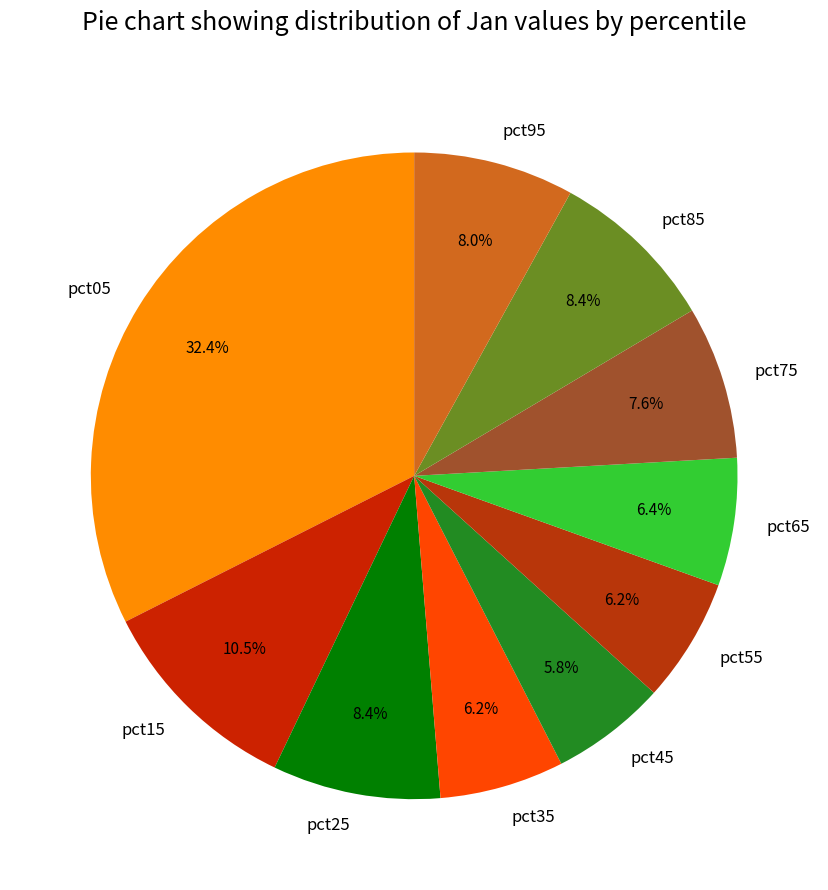

Is it true that pct75 is 8% of the pie?

True